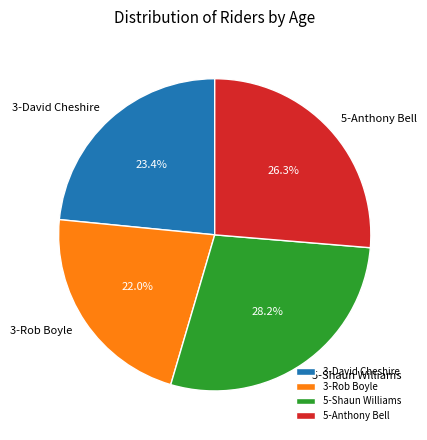

Rank the categories by value from lowest to highest.

3-Rob Boyle, 3-David Cheshire, 5-Anthony Bell, 5-Shaun Williams